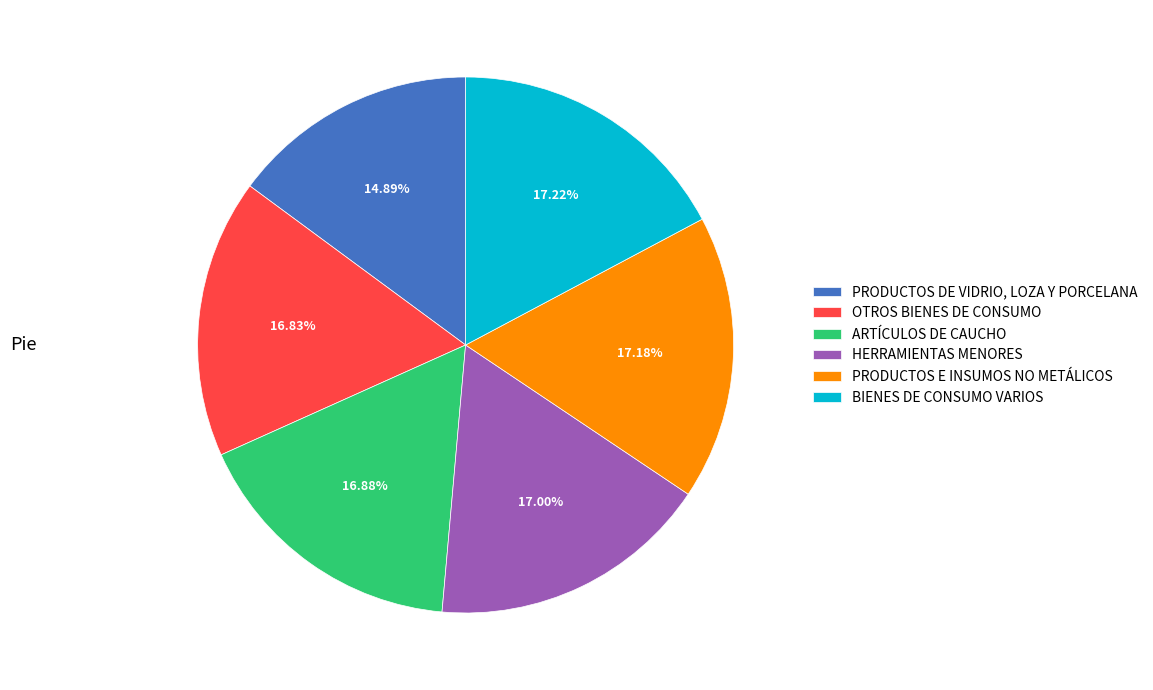

To the nearest percent, what is the average slice percentage?

17%